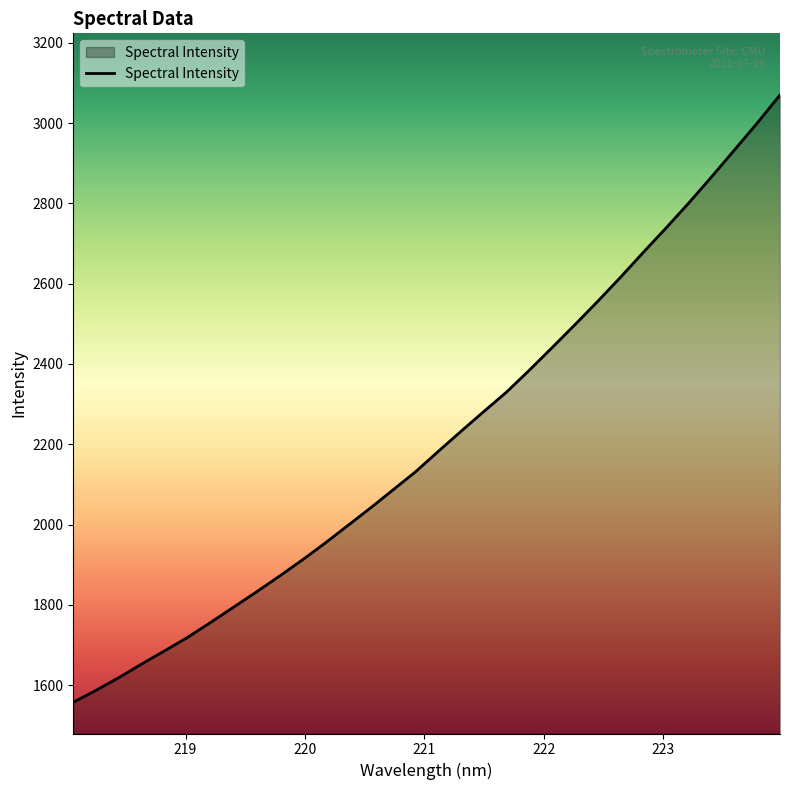

What is the minimum value shown in the chart?

1557.5